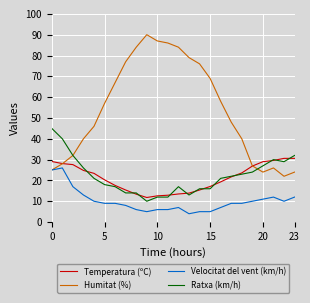

How many lines are shown in the chart?

4